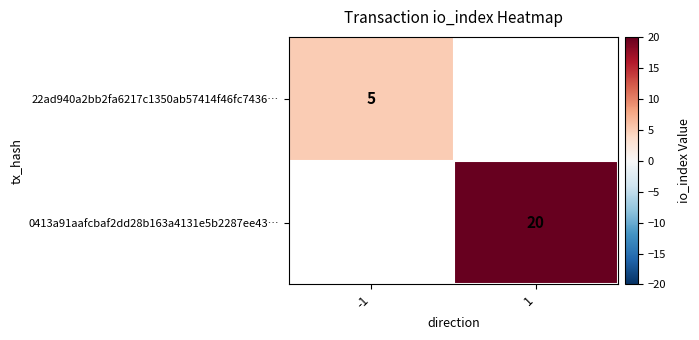

What is the minimum value shown in the chart?

5.0